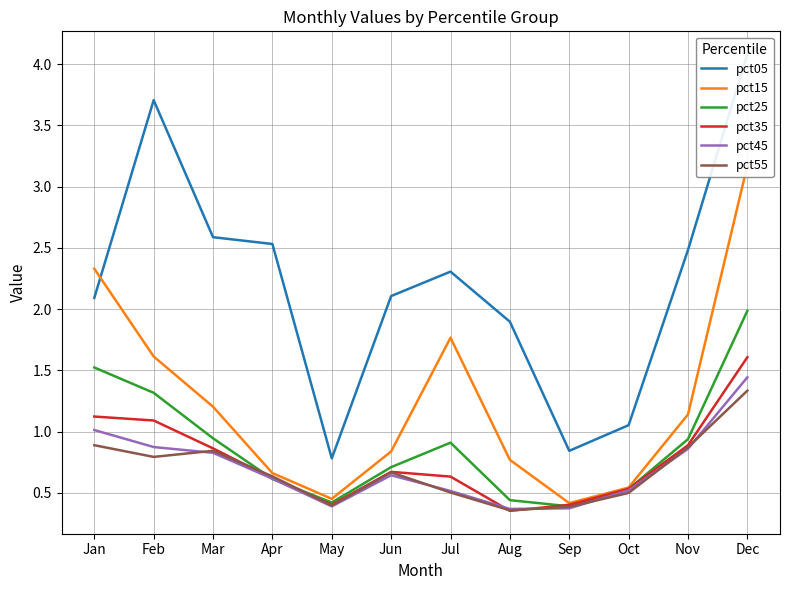

Where is the first local maximum for pct25?

Jul